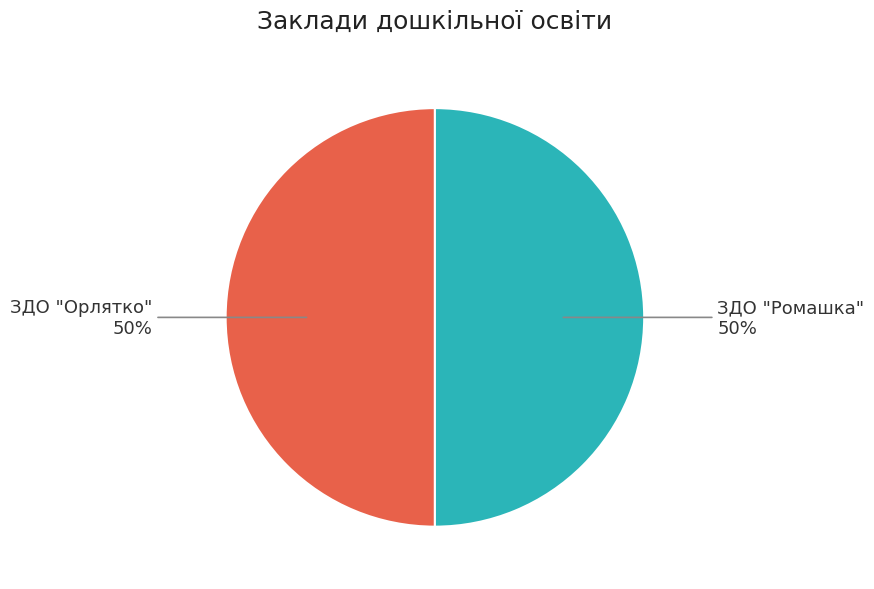

What percentage is the ЗДО "Орлятко" slice, to the nearest percent?

50%